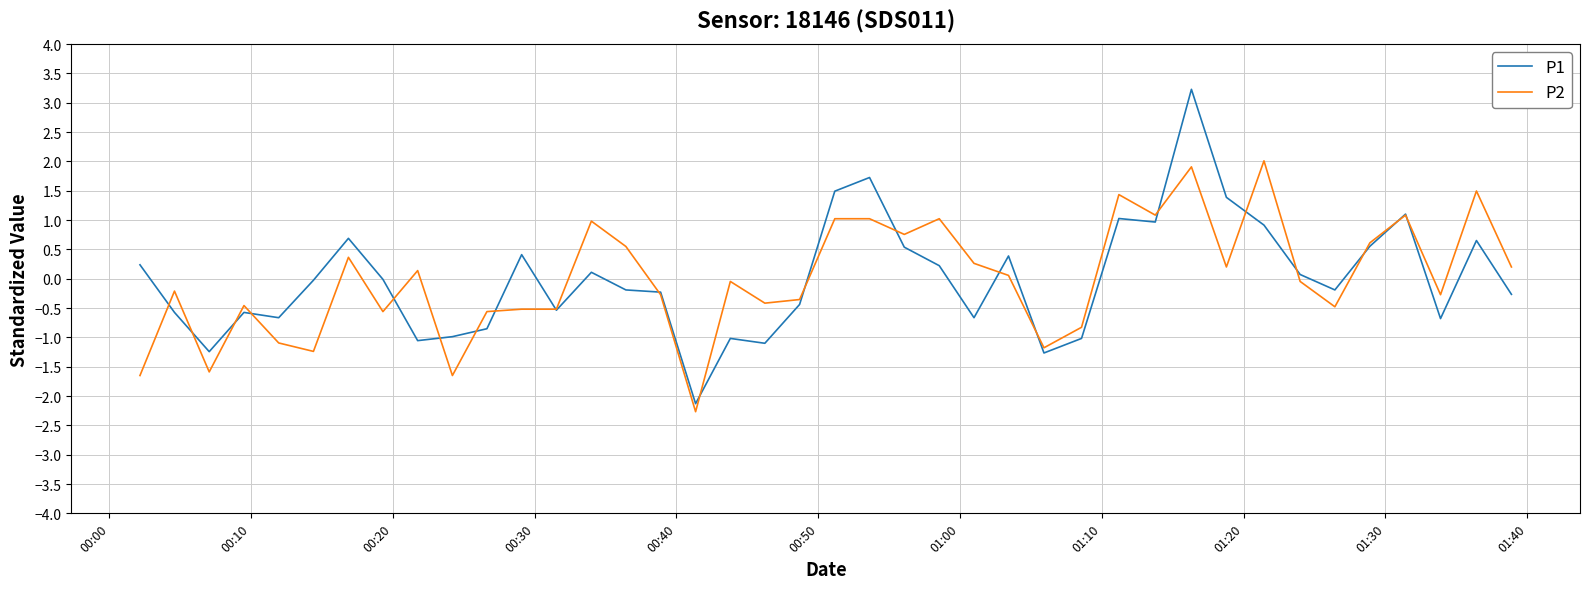

List the series in order of their peak value, lowest first.

P2, P1